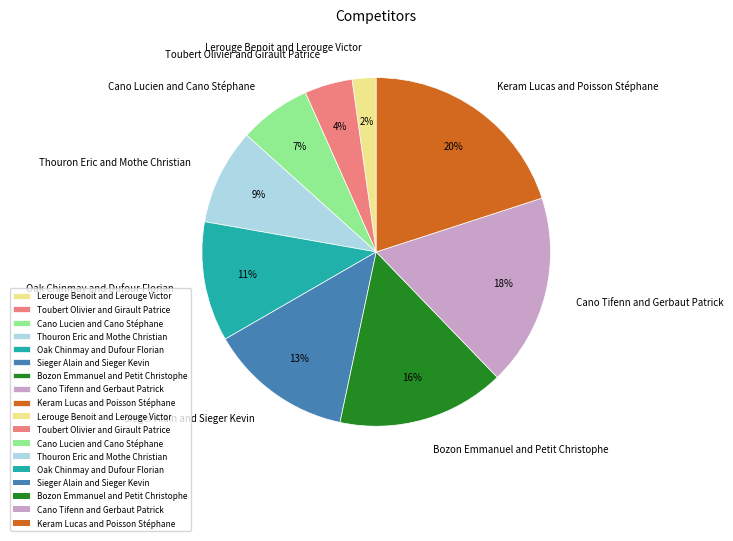

True or false: Bozon Emmanuel and Petit Christophe accounts for 16% of the total.

True